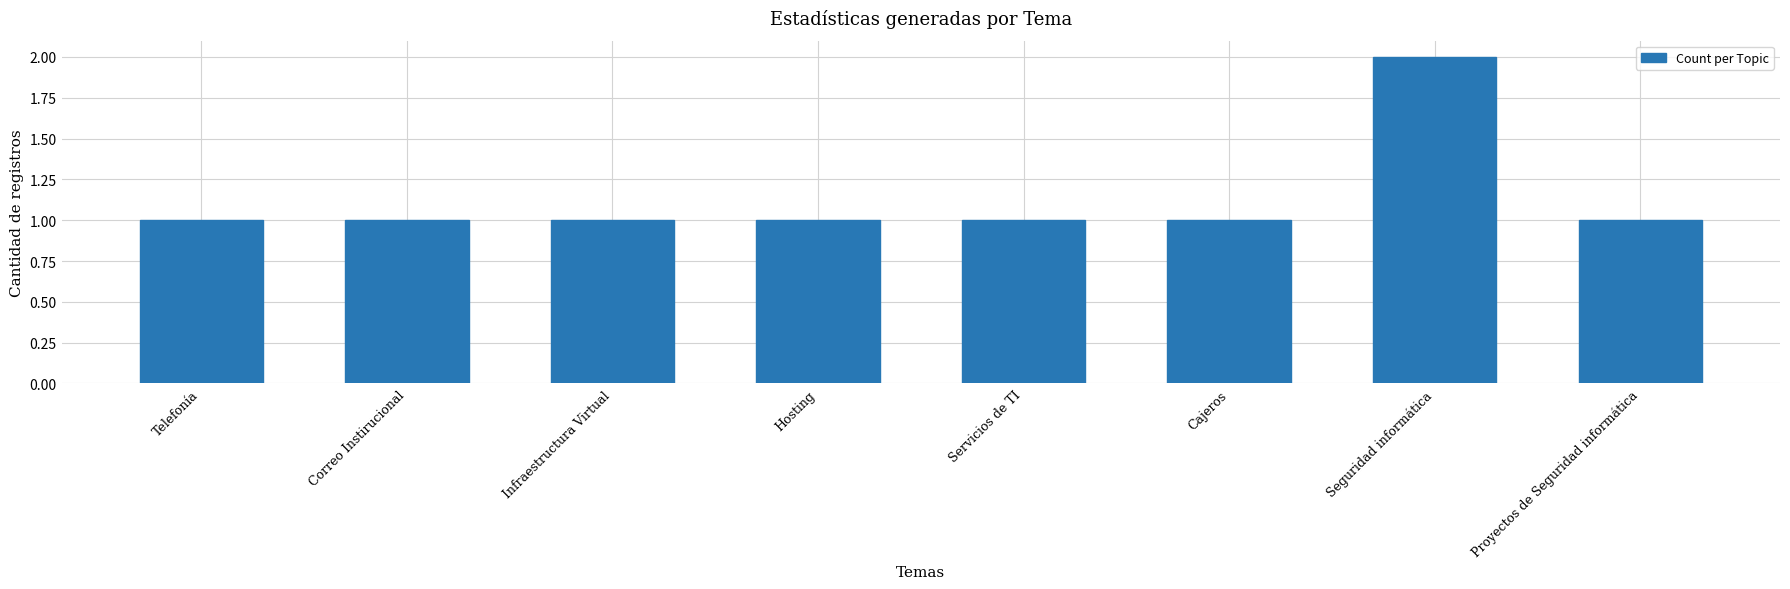

How many categories are shown in the chart?

8